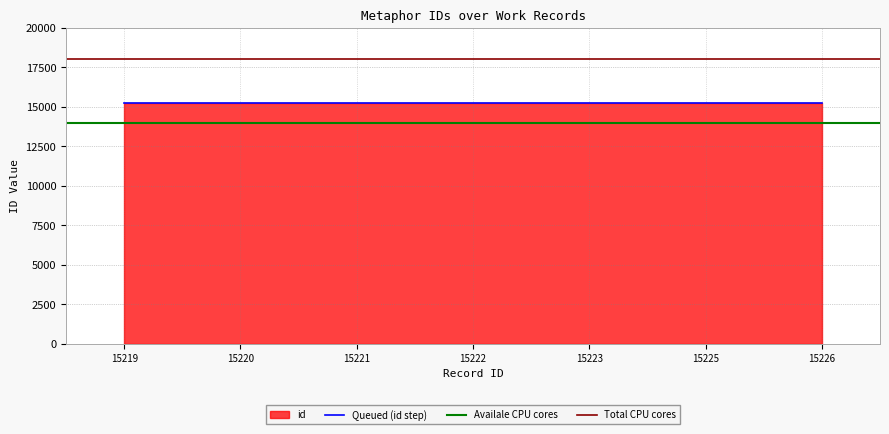

Rank the categories by value from lowest to highest.

15219, 15220, 15221, 15222, 15223, 15225, 15226